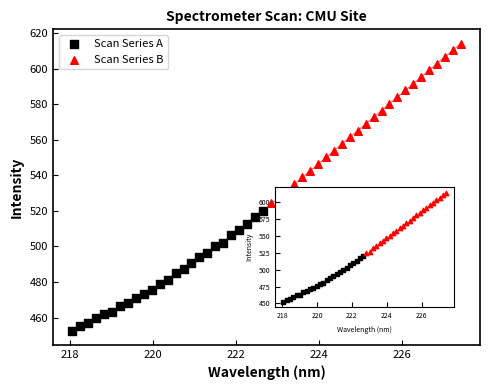

What are all the series names shown in the legend?

Scan Series A, Scan Series B